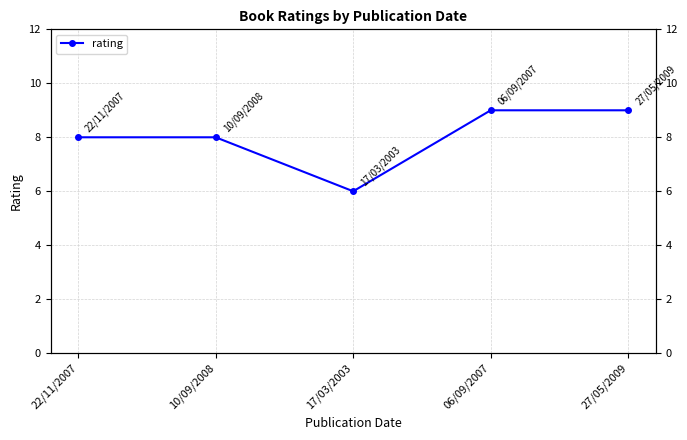

What is the maximum value shown in the chart?

9